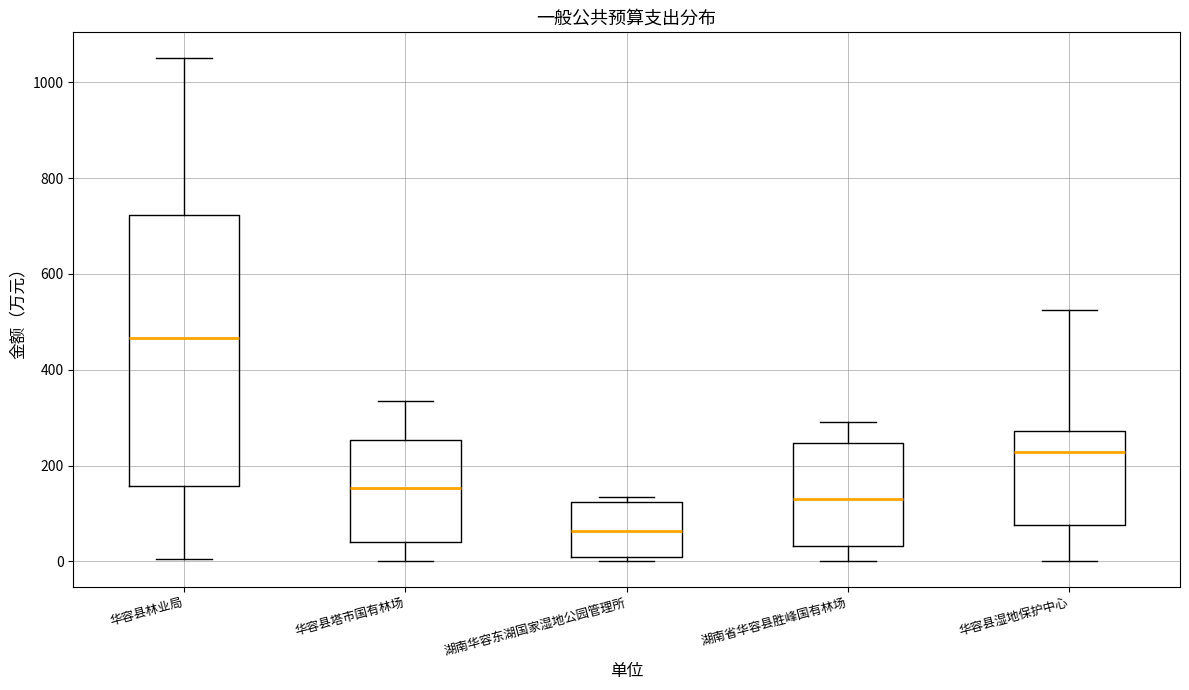

Where does the median line of the box for 华容县塔市国有林场 sit on the y-axis? The values are not printed on the chart, so give them approximately, as read against the axis.

160